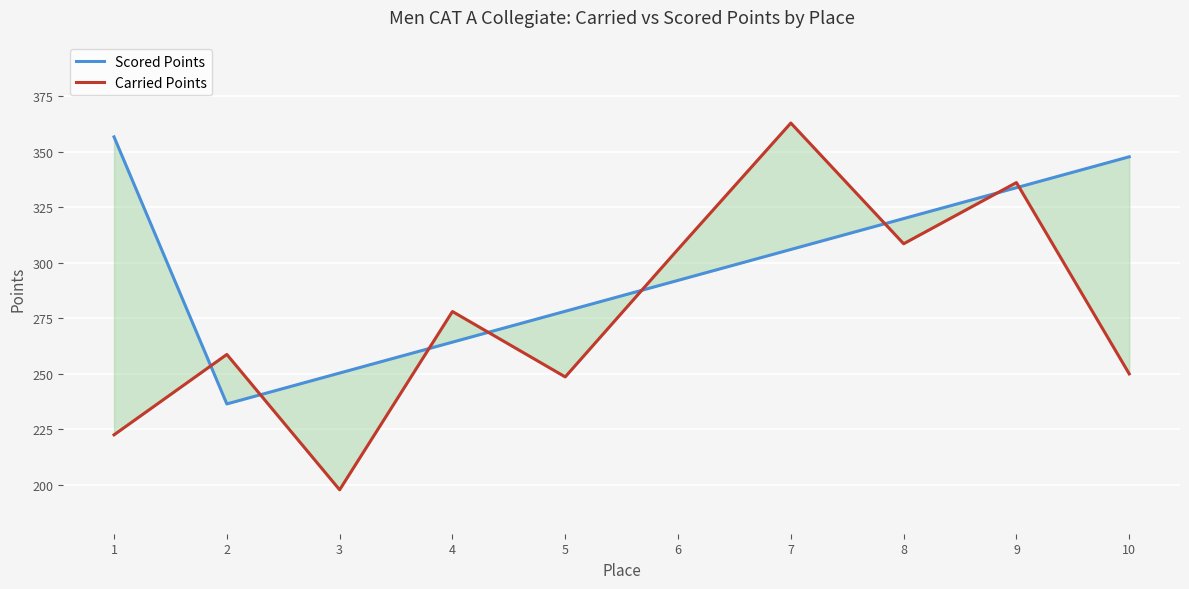

What is the highest value of the Scored Points series?

356.7